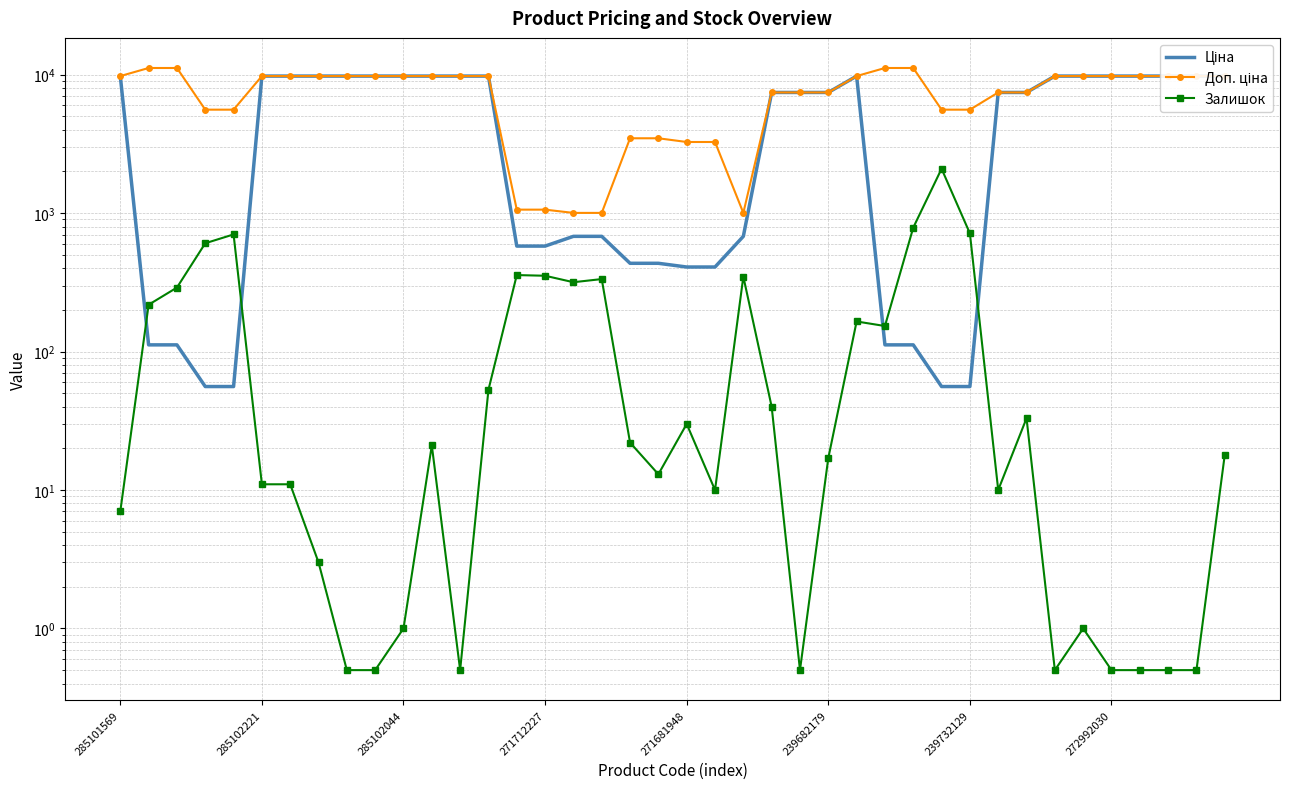

In Залишок, how many points are lower than both neighbors (excluding endpoints)?

8